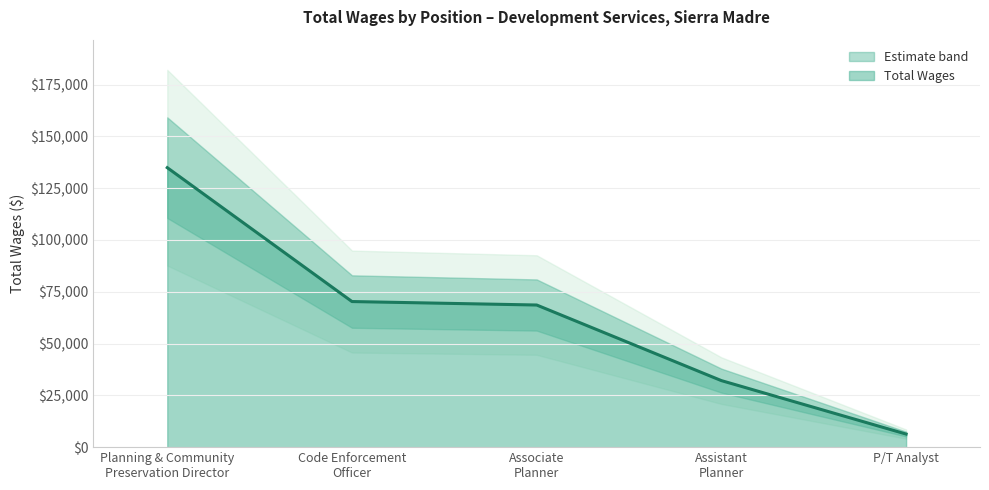

List the labels in order of value, smallest first.

P/T Analyst, Assistant
Planner, Associate
Planner, Code Enforcement
Officer, Planning & Community
Preservation Director